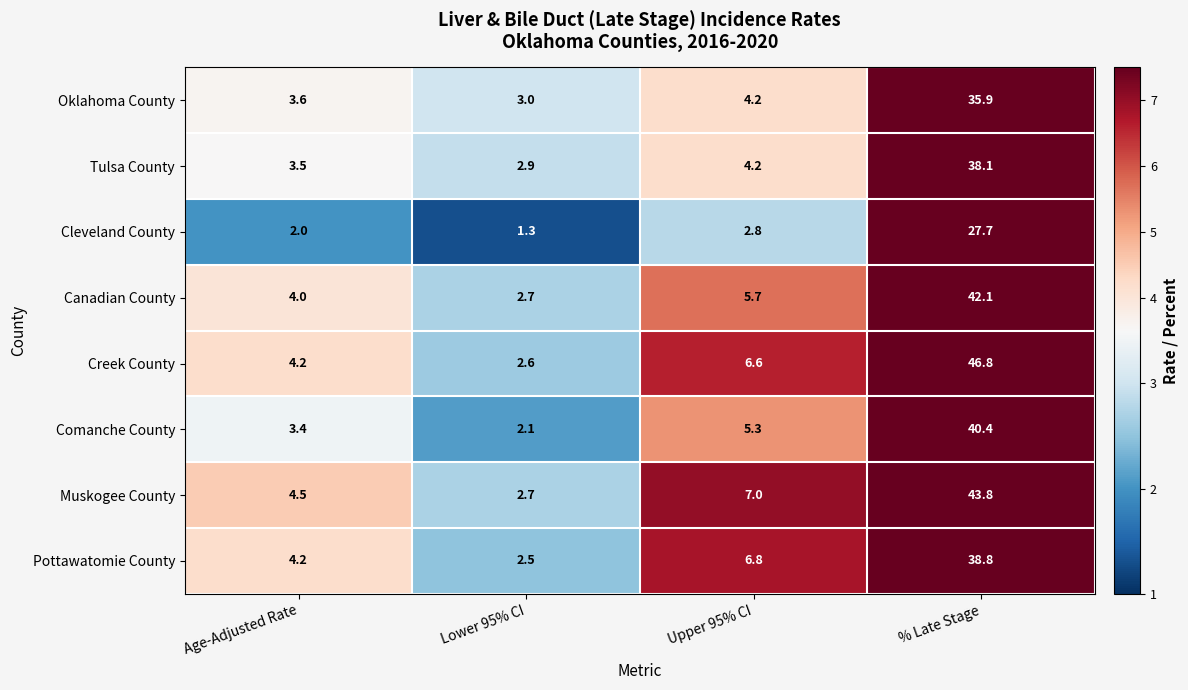

At which label is Tulsa County closest to 20?

Upper 95% CI